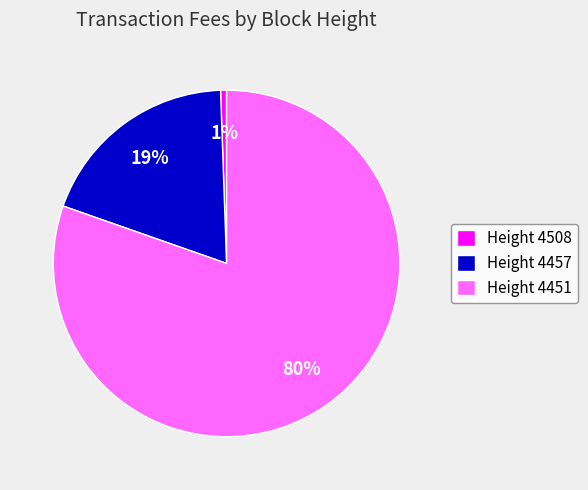

True or false: Height 4451 accounts for 80% of the total.

True